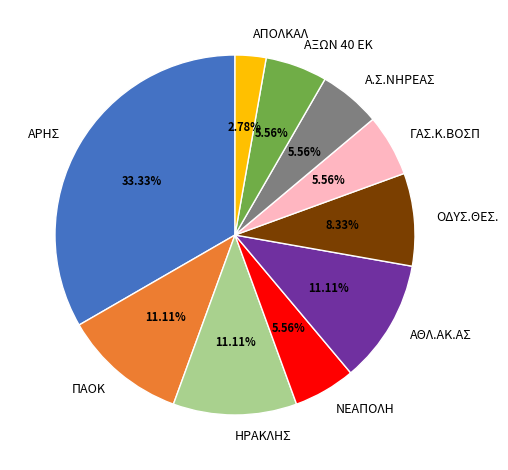

How many segments does this pie chart have?

10